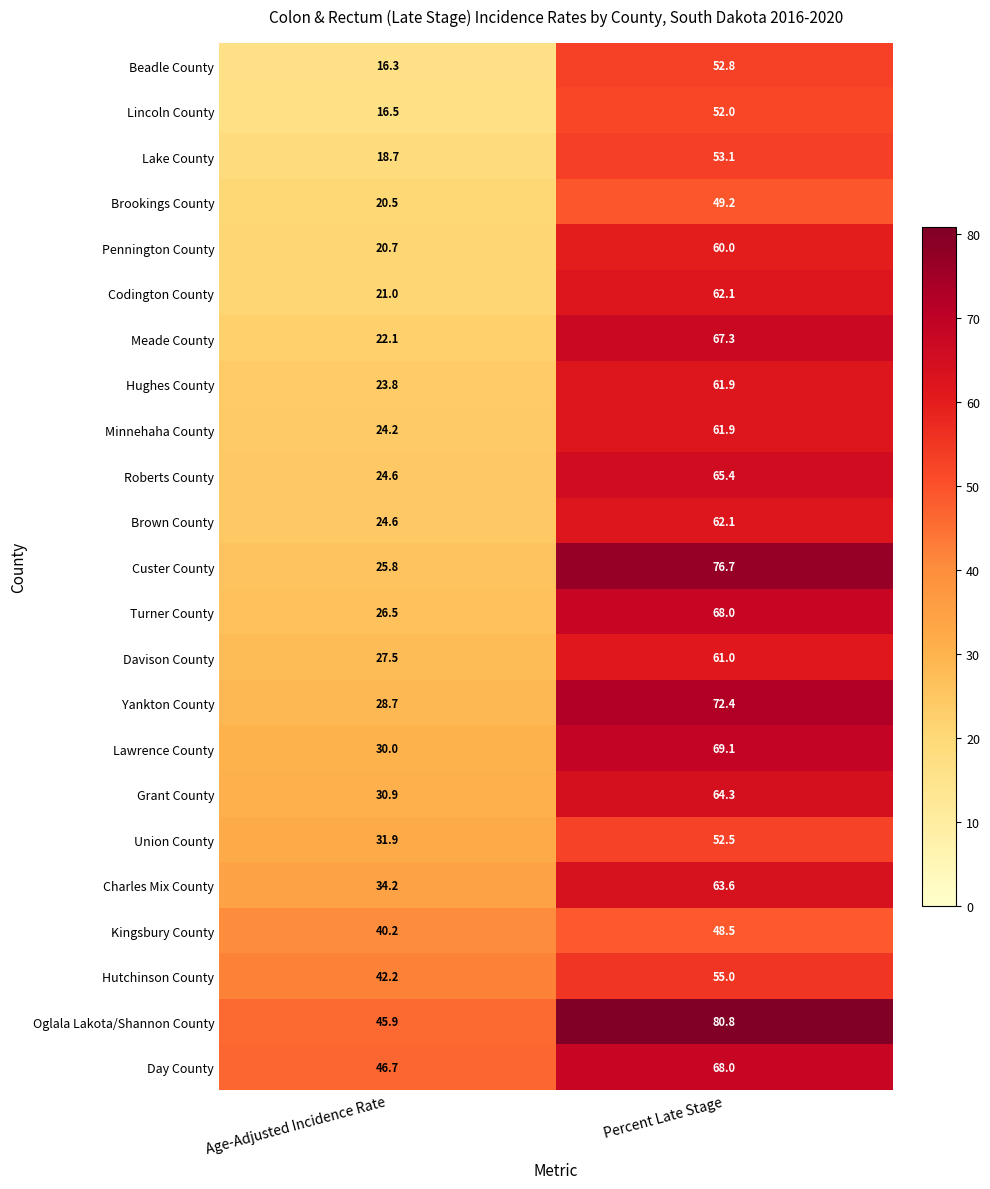

Is the value of Beadle County at Age-Adjusted Incidence Rate greater than the value of Charles Mix County at Percent Late Stage?

No